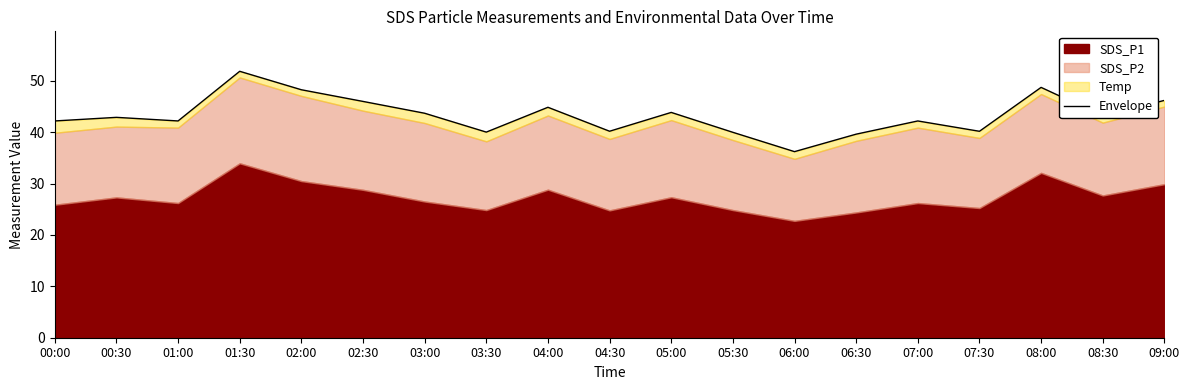

Reading right to left, what are all the values shown in this chart?

09:00=46.2	08:30=43.1	08:00=48.7	07:30=40.2	07:00=42.2	06:30=39.6	06:00=36.2	05:30=40.0	05:00=43.8	04:30=40.2	04:00=44.8	03:30=40.0	03:00=43.7	02:30=46.0	02:00=48.2	01:30=51.8	01:00=42.2	00:30=42.9	00:00=42.2